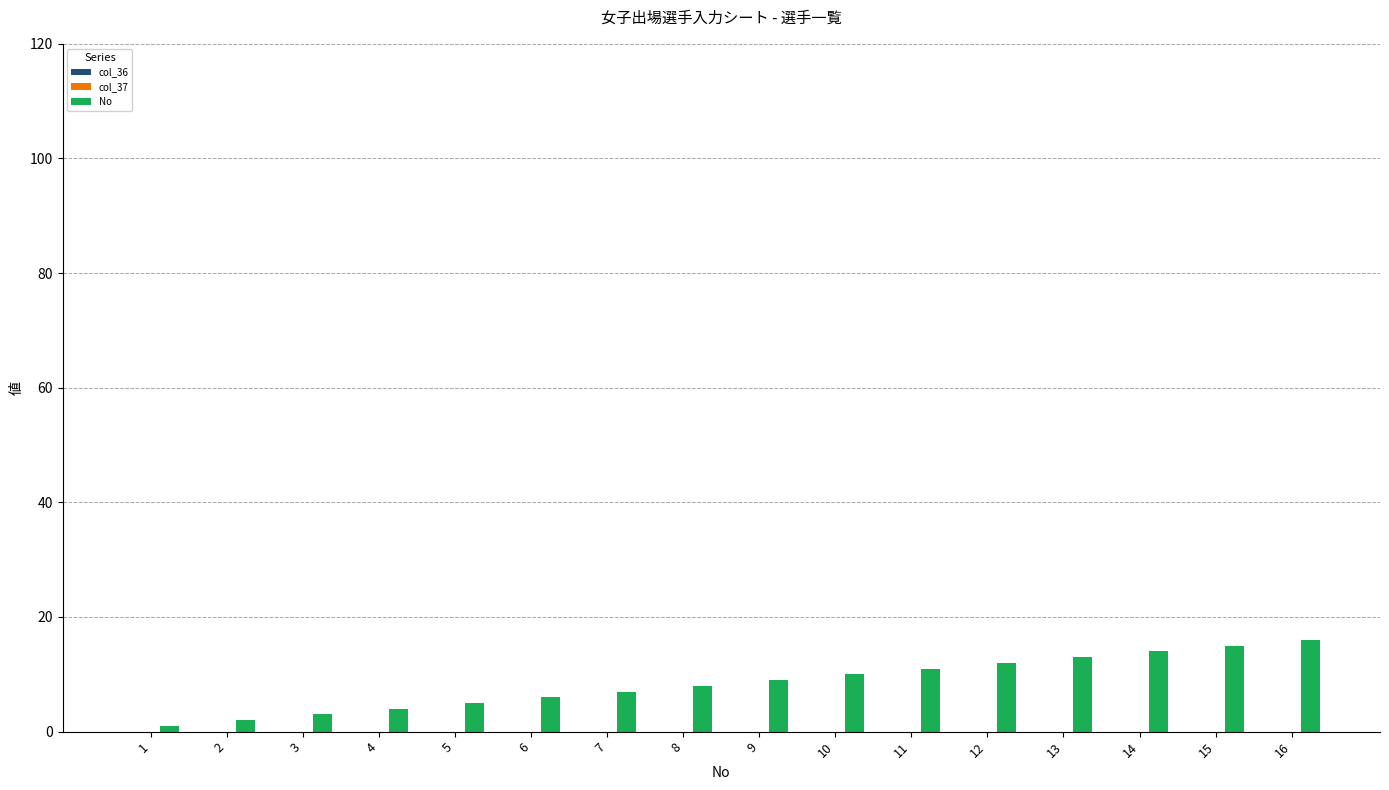

Is it true that the value at 7 is 7?

True